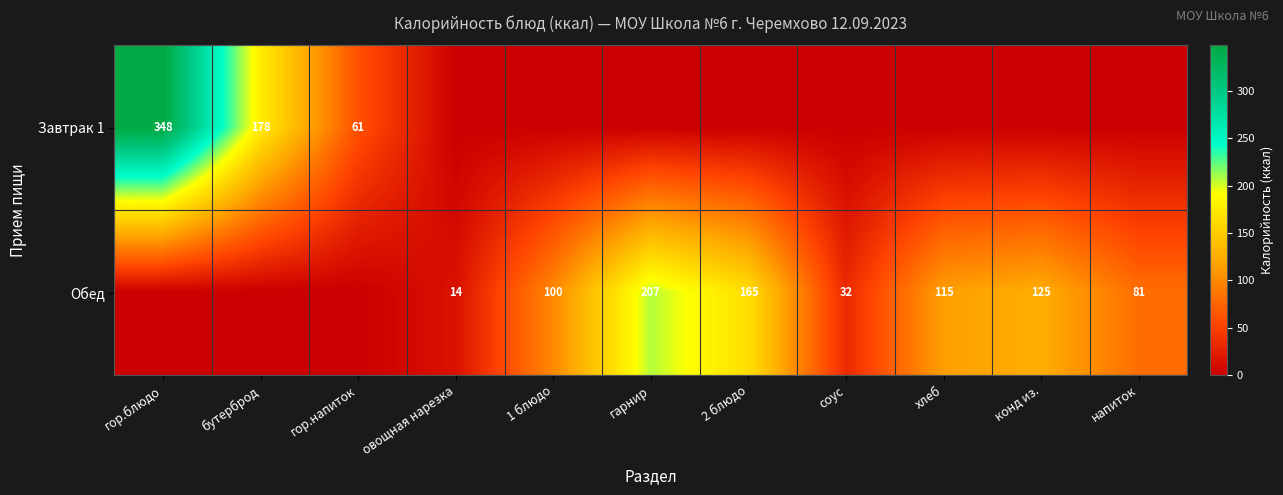

The value of Обед at конд из. is 164. True or false?

False